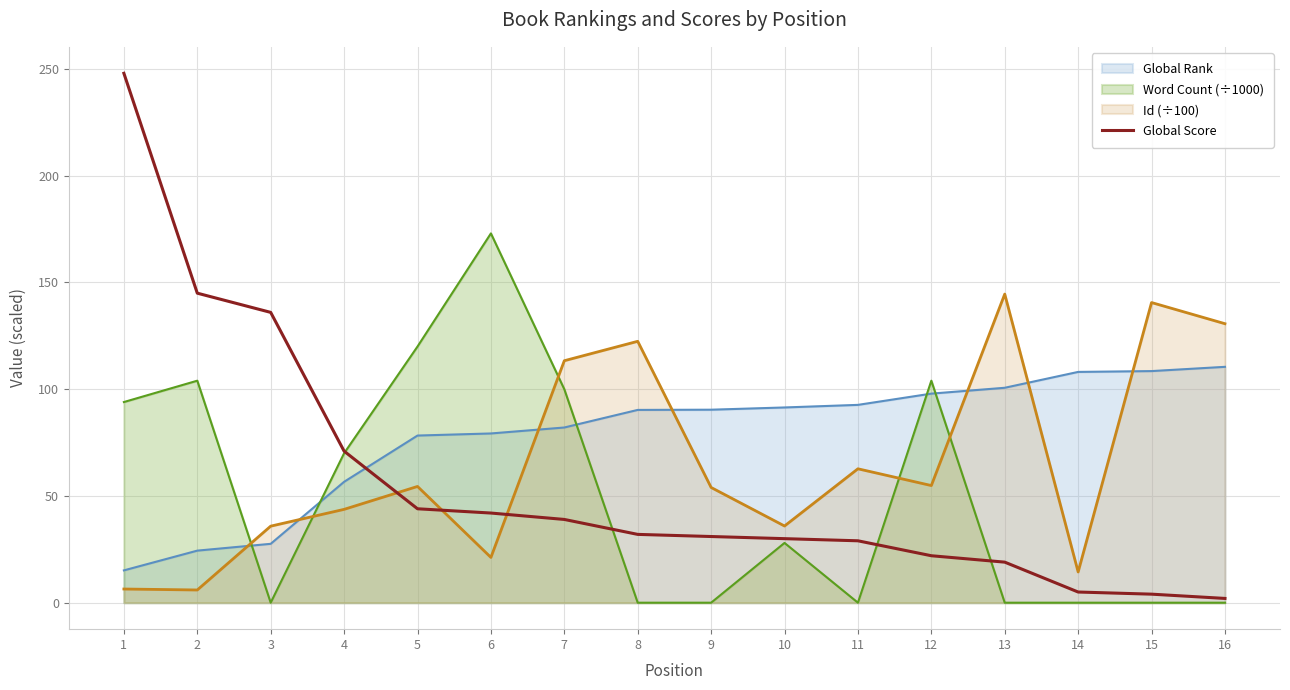

How many distinct data groups are displayed?

4